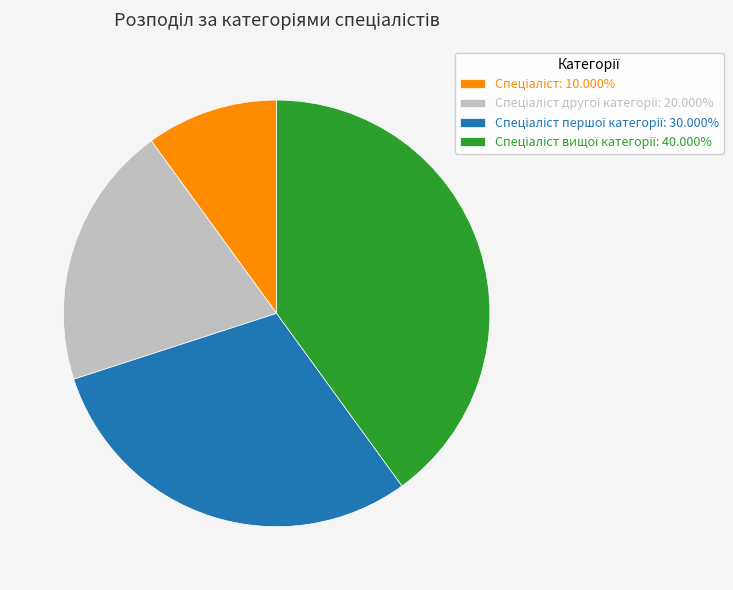

Is there any slice that represents more than half of the pie?

No